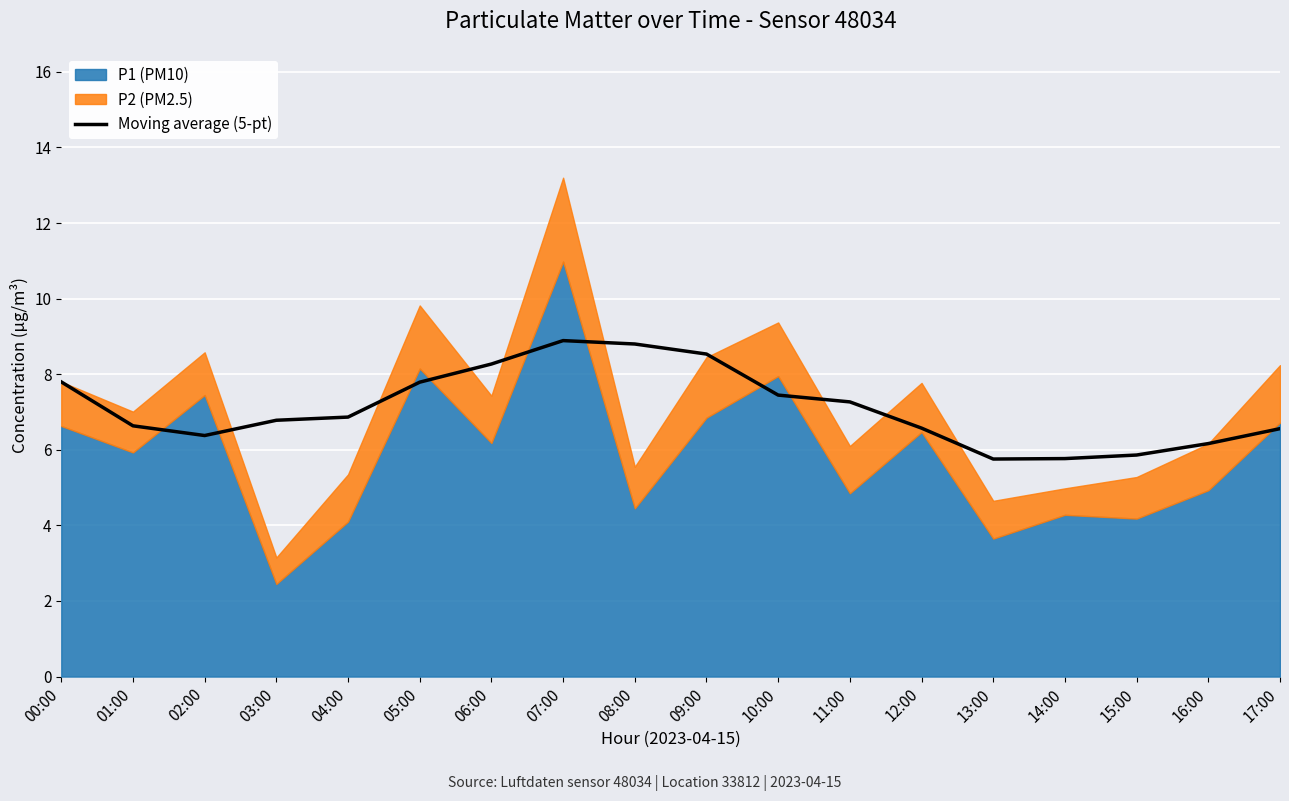

What is the value of the 12th point from the left?

7.3